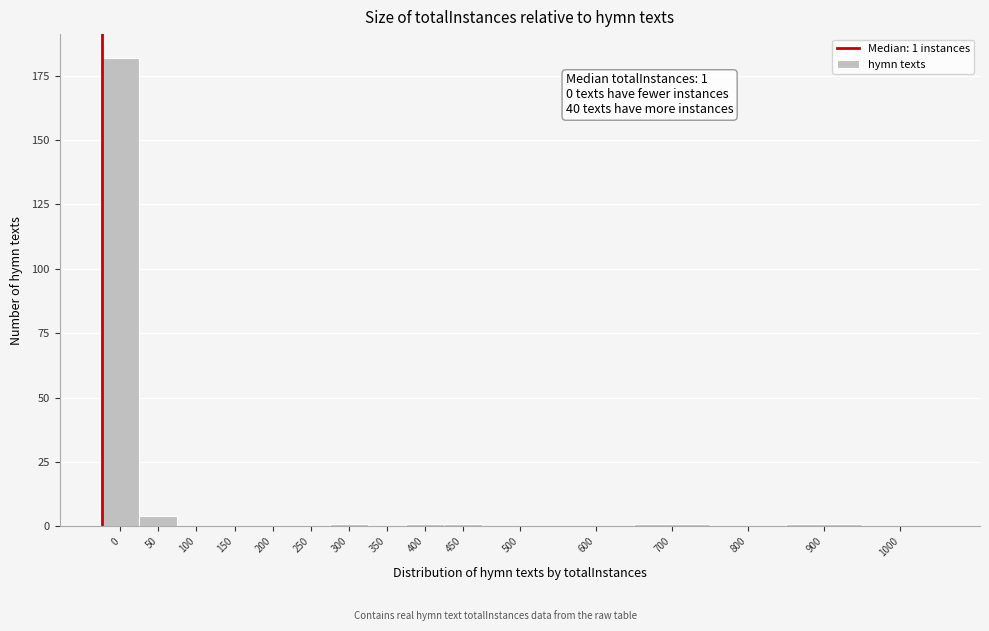

Reading left to right, list all the values displayed in this chart.

0=182	50=4	100=0	150=0	200=0	250=0	300=1	350=0	400=1	450=1	500=0	600=0	700=1	800=0	900=1	1000=0